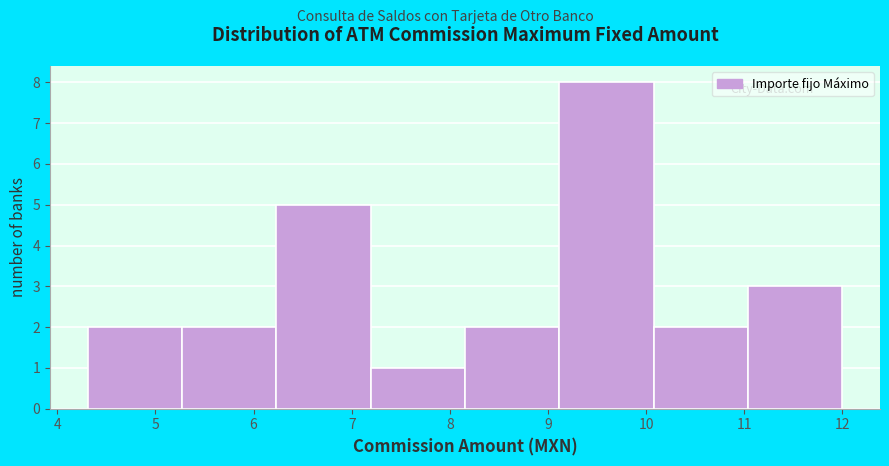

Reading left to right, list every bar in this chart as the range it spans on the x-axis followed by its height. Neither the bar edges nor the heights are printed on the chart, so give them approximately, as read against the axes.

4.3 to 5.3: 2
5.3 to 6.2: 2
6.2 to 7.2: 5
7.2 to 8.2: 1
8.2 to 9.1: 2
9.1 to 10.1: 8
10.1 to 11.0: 2
11.0 to 12.0: 3